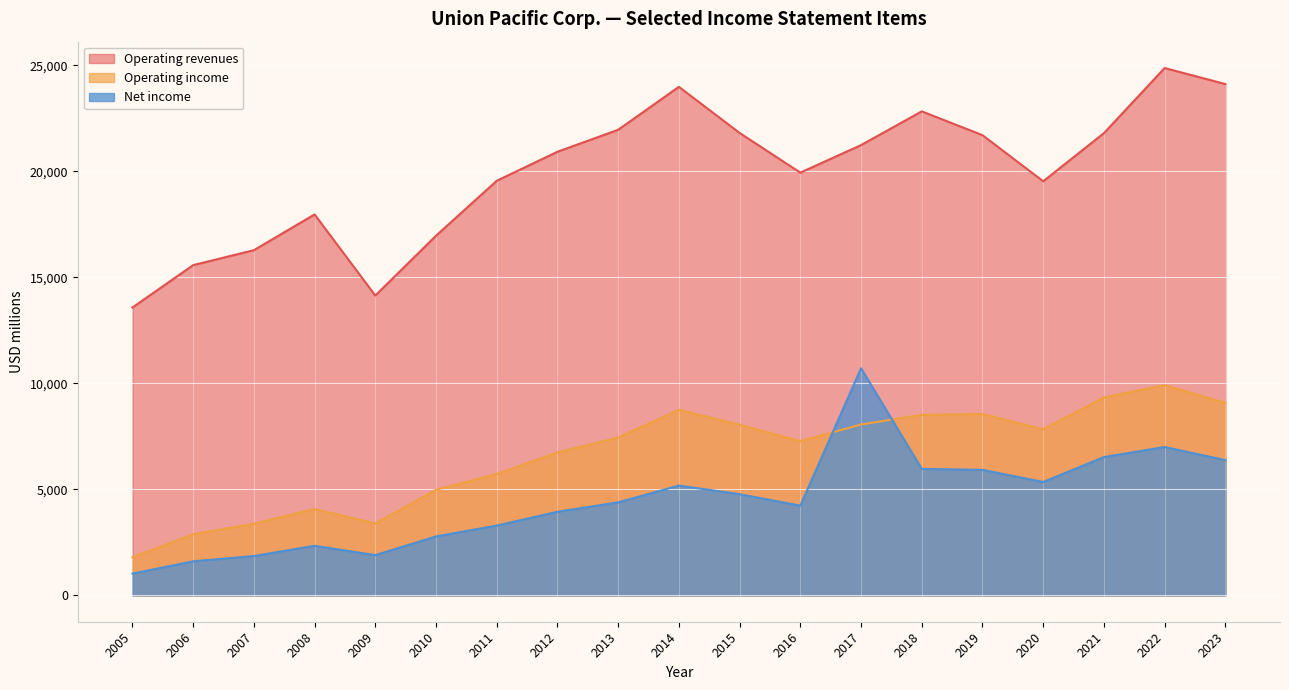

How many values in the Operating revenues series exceed 20926?

9